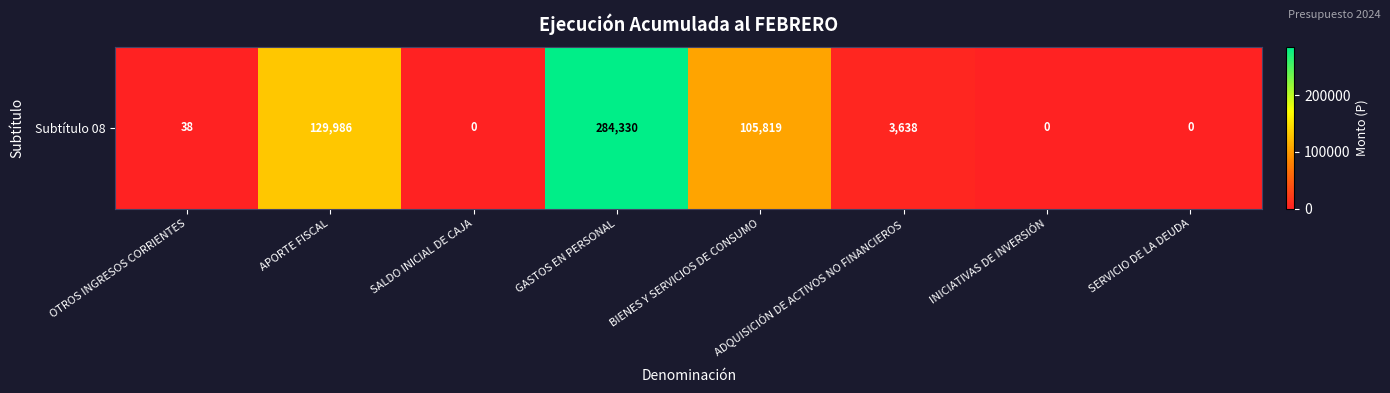

What is the change in value from APORTE FISCAL to BIENES Y SERVICIOS DE CONSUMO?

-24167